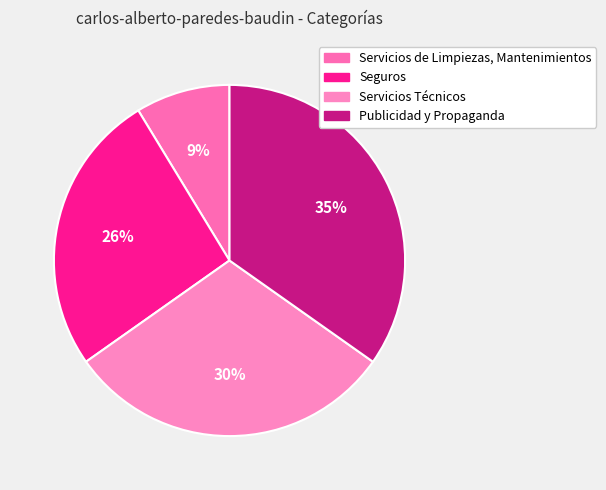

To the nearest percent, what is the average slice percentage?

25%